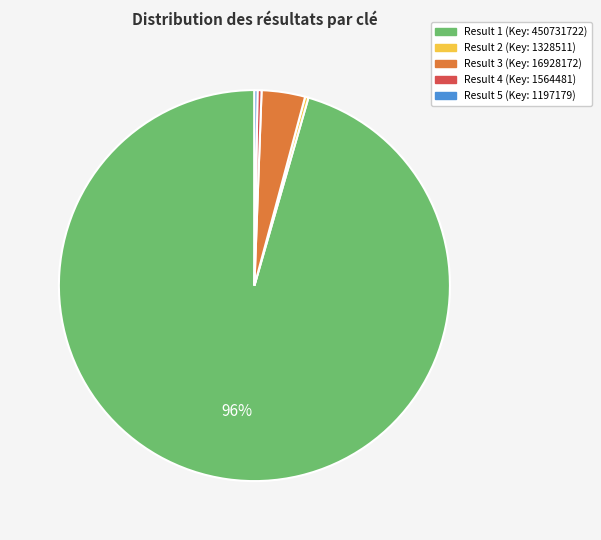

Is there a majority slice in this chart?

Yes